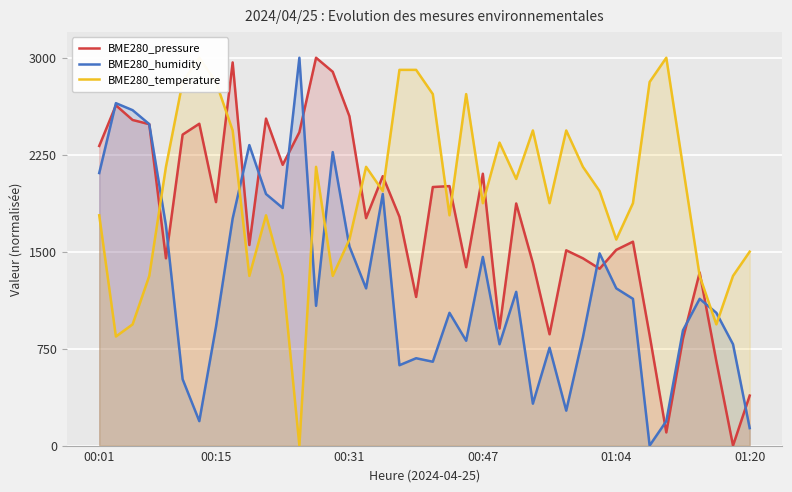

What is the difference between the maximum and minimum values in the BME280_temperature series?

3000.0